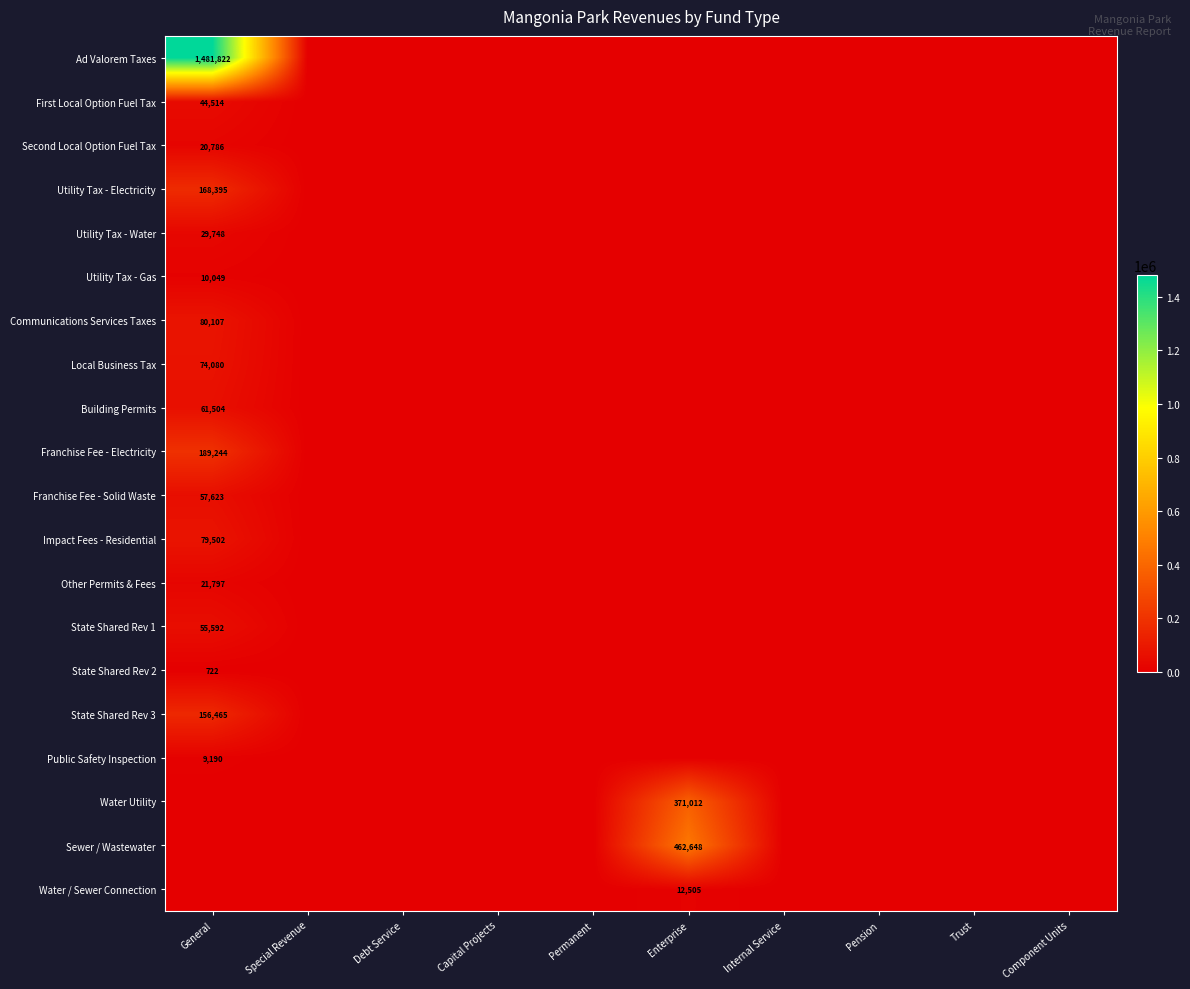

At how many categories does at least one series exceed 593582?

1